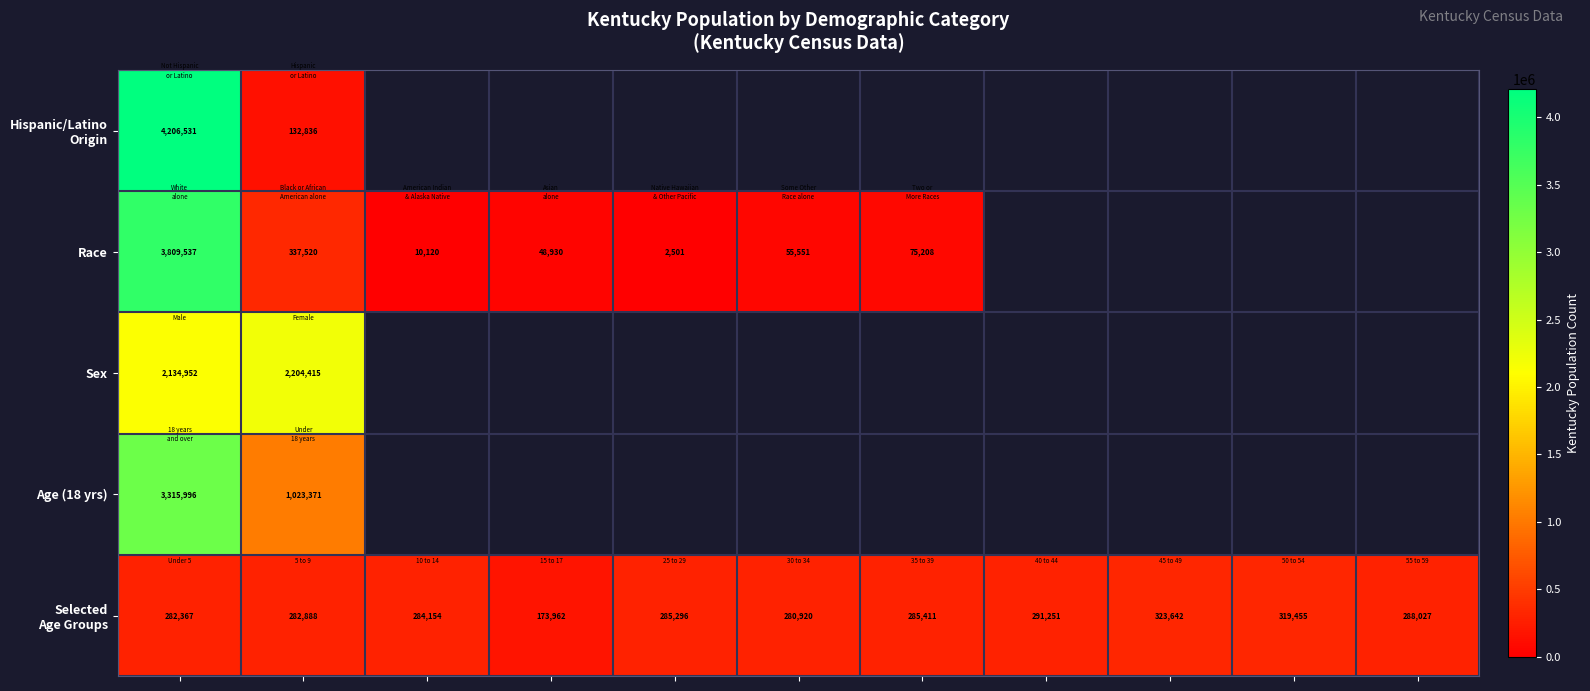

At which category does the chart reach its minimum across all series?

4